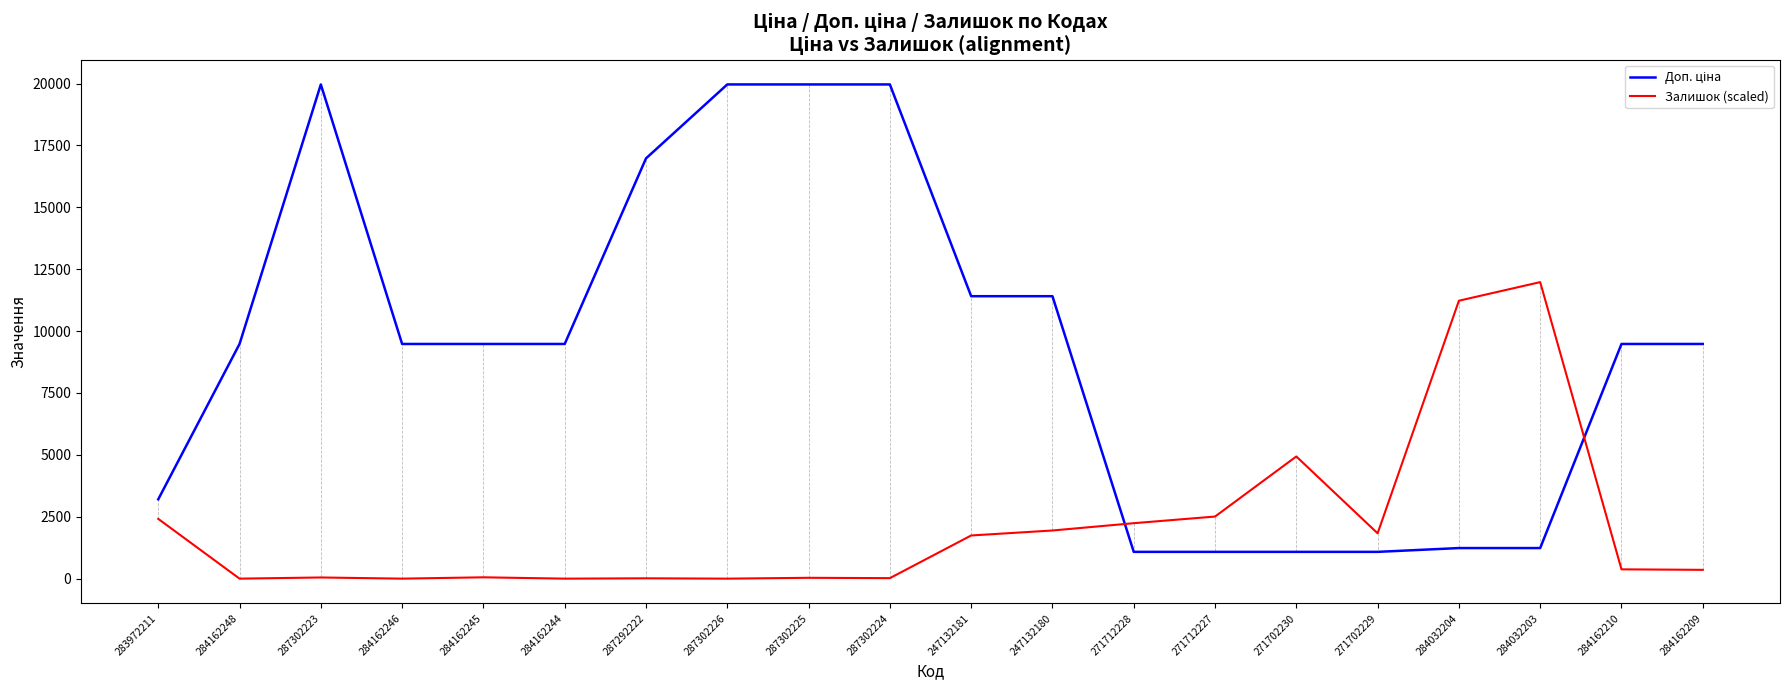

What is the total value across all series at 284162248?

9480.1